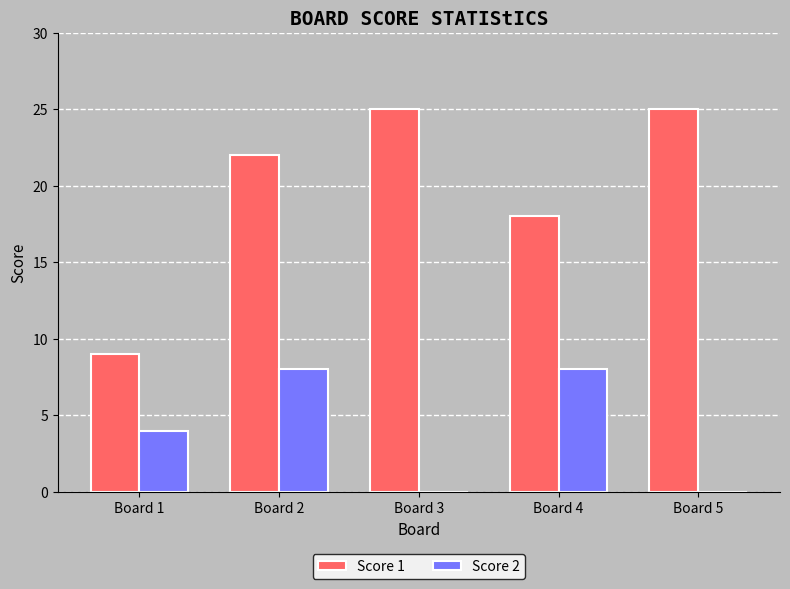

Reading right to left, extract all data points from this chart.

Score 1: Board 5=25	Board 4=18	Board 3=25	Board 2=22	Board 1=9
Score 2: Board 5=0	Board 4=8	Board 3=0	Board 2=8	Board 1=4